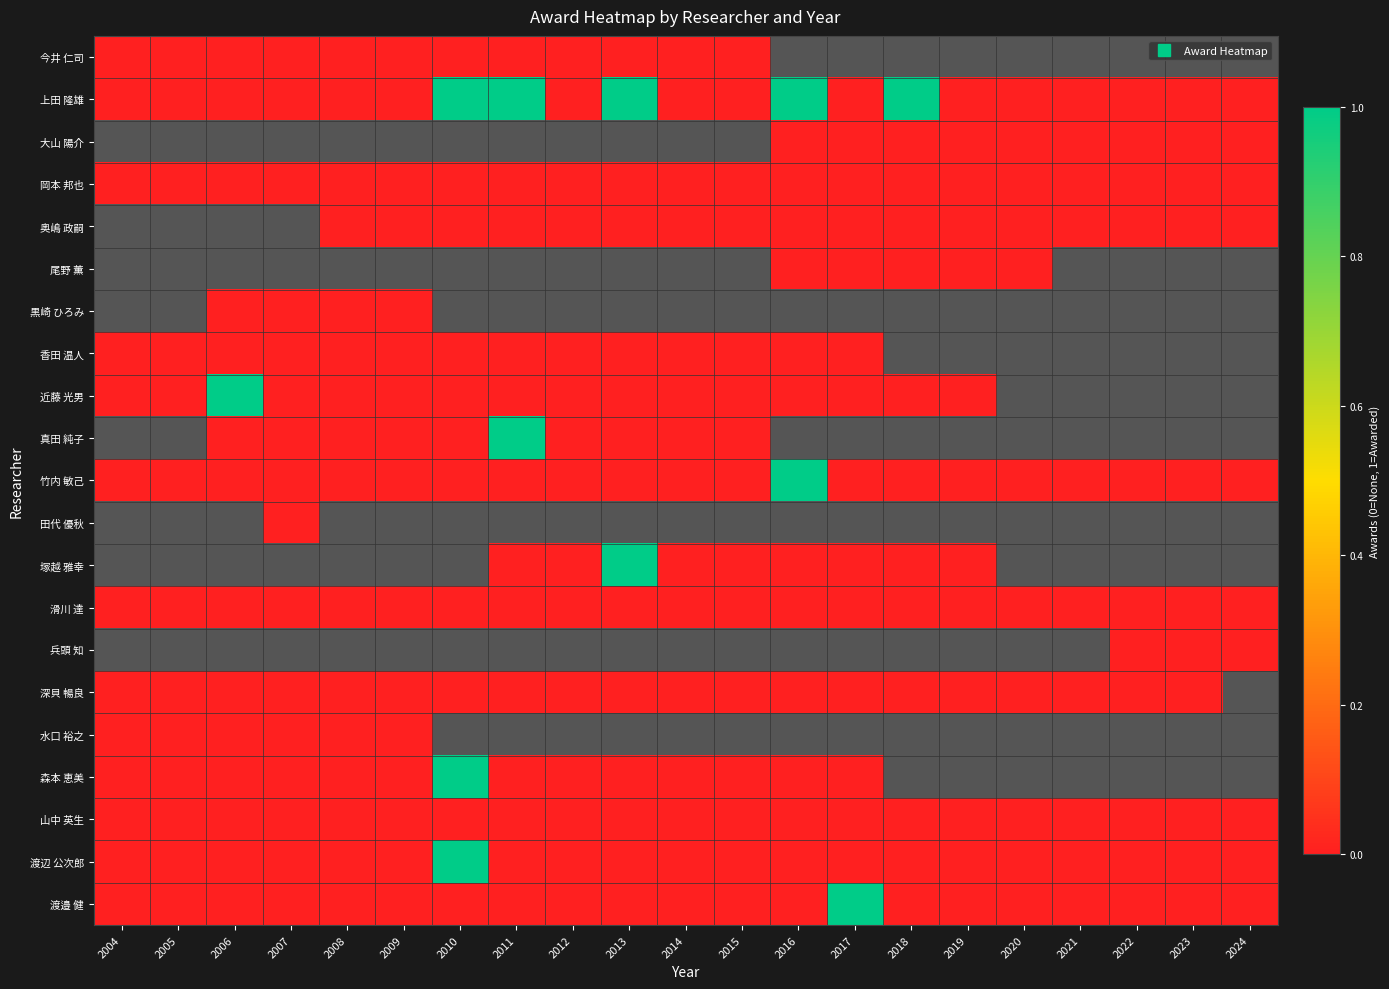

Rank the categories by 岡本 邦也 value from lowest to highest.

2004, 2005, 2006, 2007, 2008, 2009, 2010, 2011, 2012, 2013, 2014, 2015, 2016, 2017, 2018, 2019, 2020, 2021, 2022, 2023, 2024